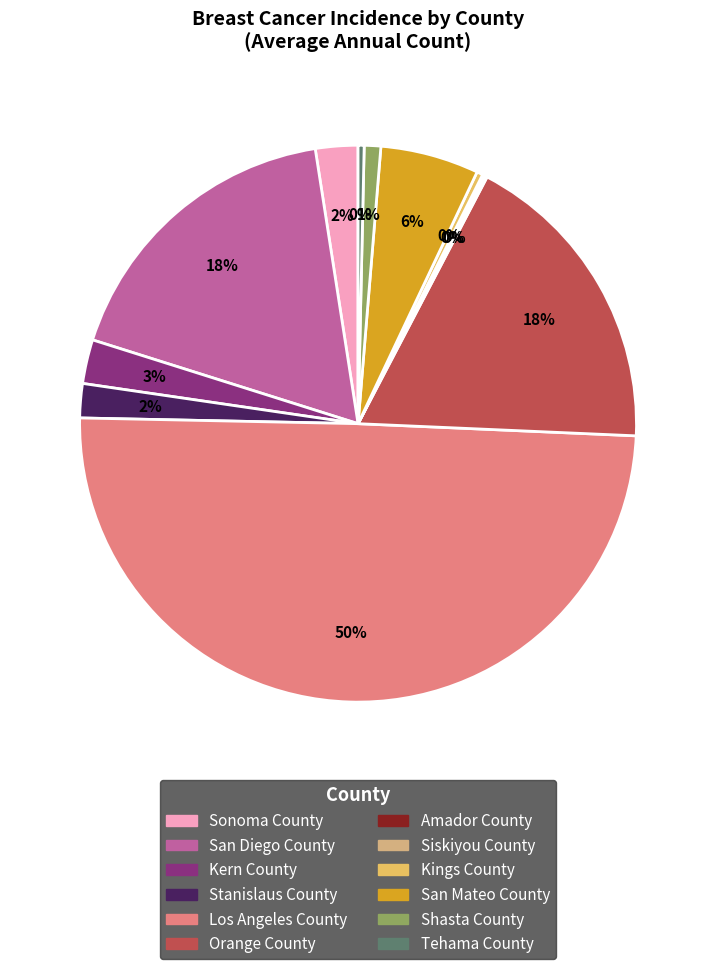

To the nearest percent, what is the difference between the Orange County and Los Angeles County slice percentages?

32%